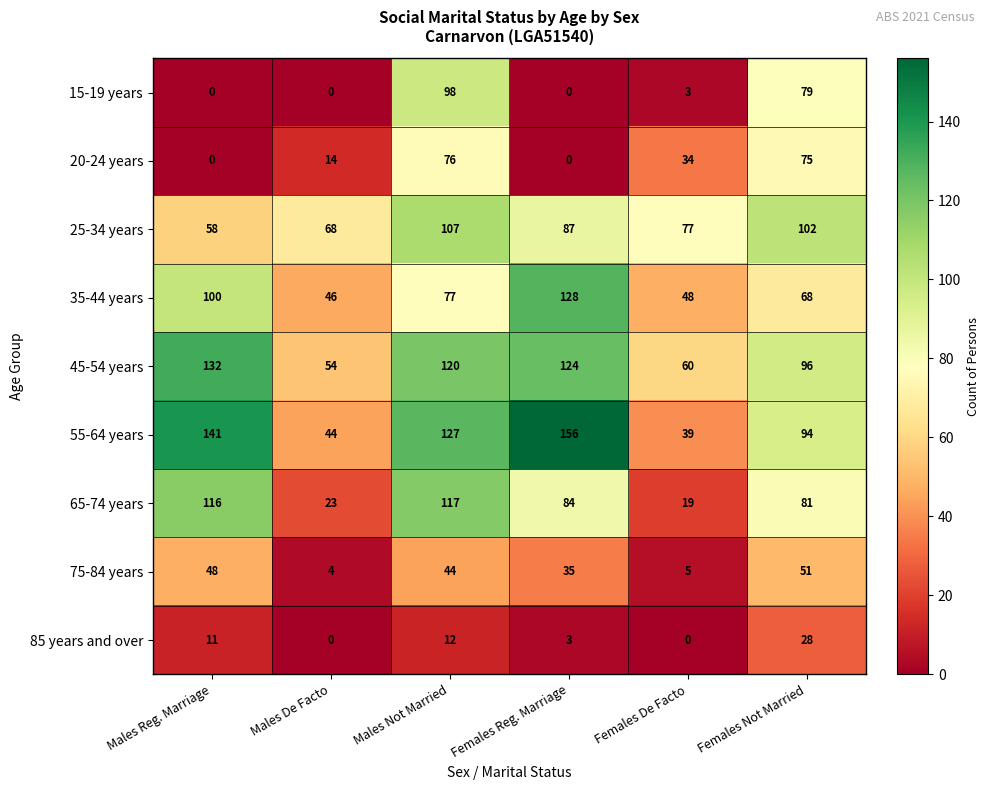

At which category is the sum across all series the highest?

Males Not Married